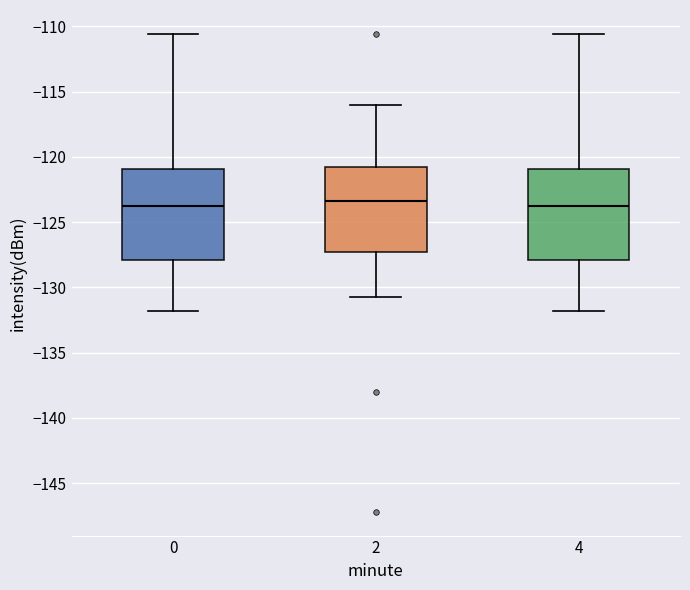

Where does the median line of the box at x = 0 sit on the y-axis? The values are not printed on the chart, so give them approximately, as read against the axis.

-123.5